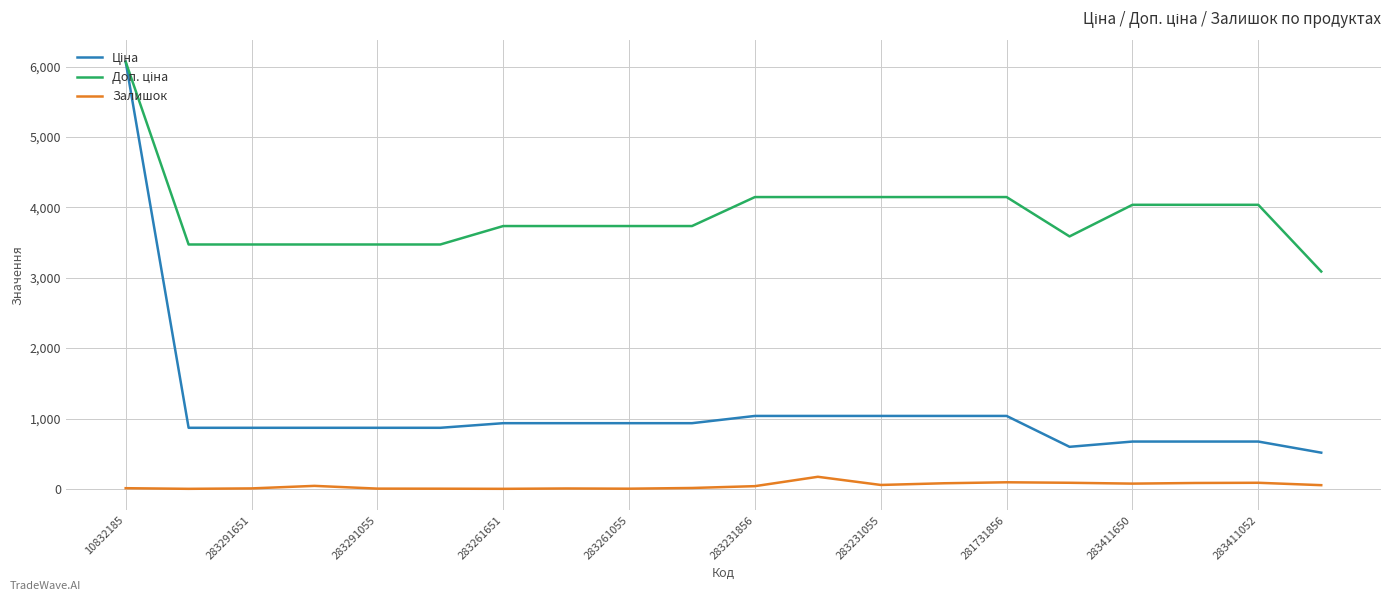

How many lines are shown in the chart?

3